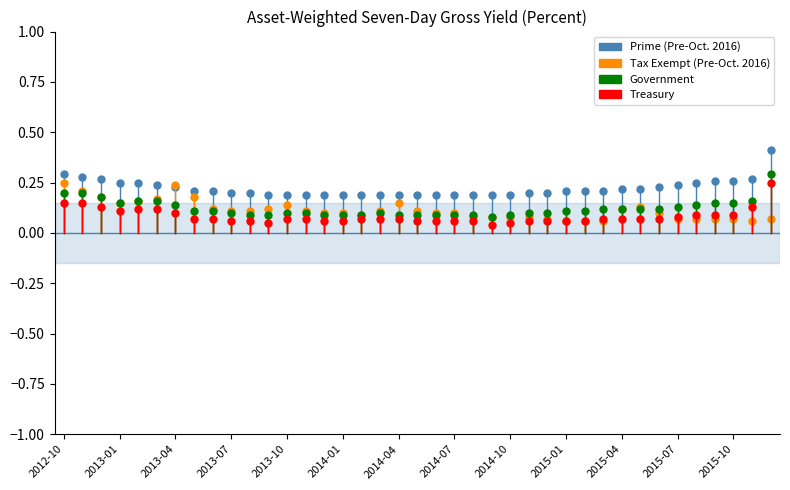

Count the Government values in the range 0 to 1.

39